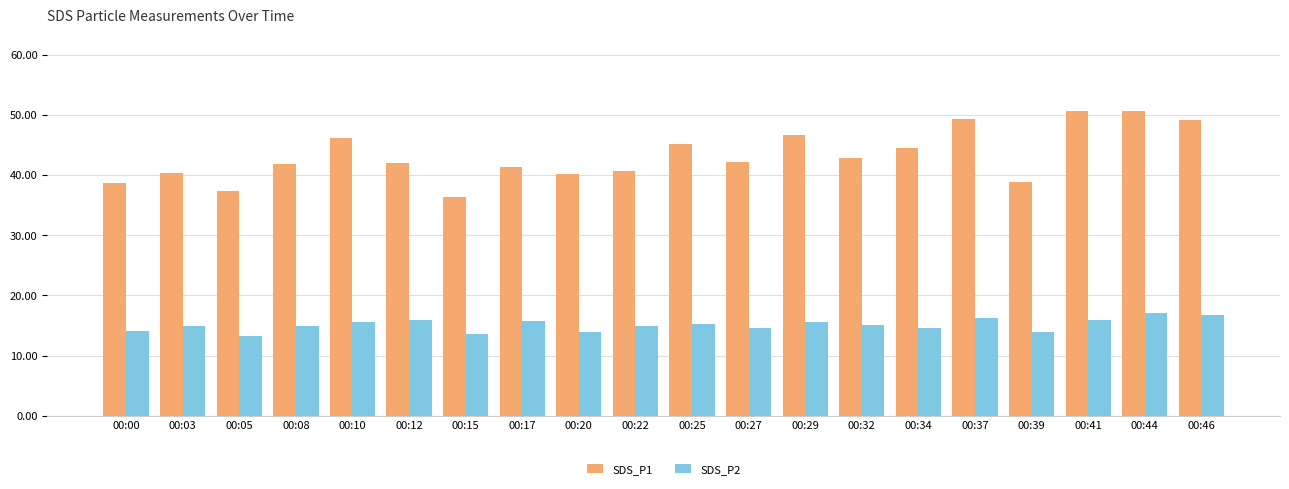

What is the difference between the maximum and minimum values in the SDS_P2 series?

3.8